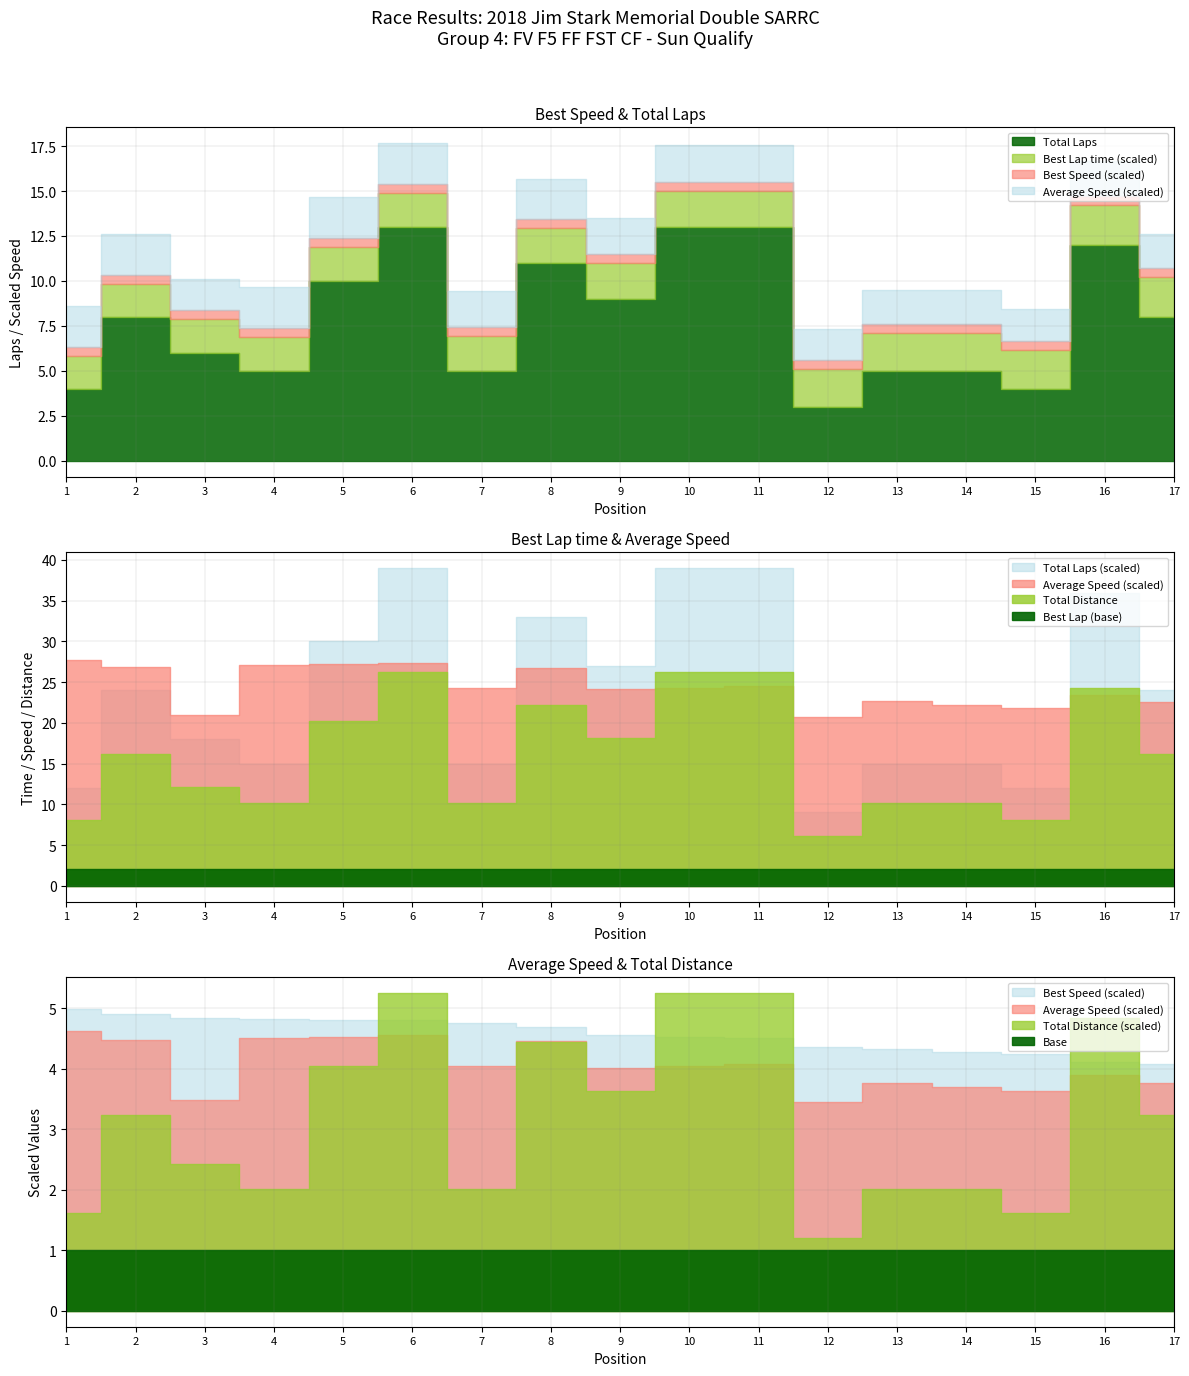

At which label is Total Laps closest to 8?

2